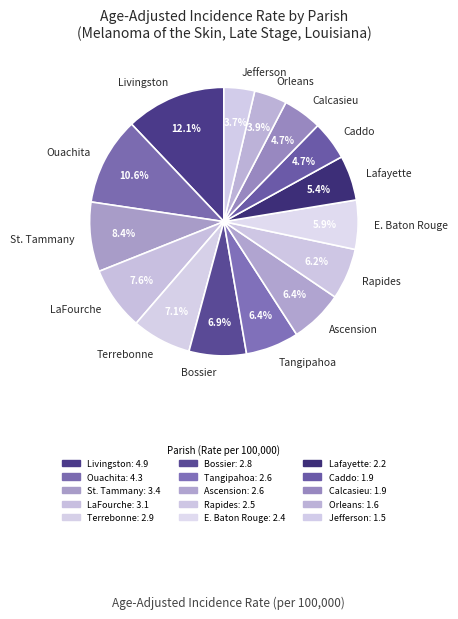

Is the sum of Orleans and Lafayette greater than half?

No